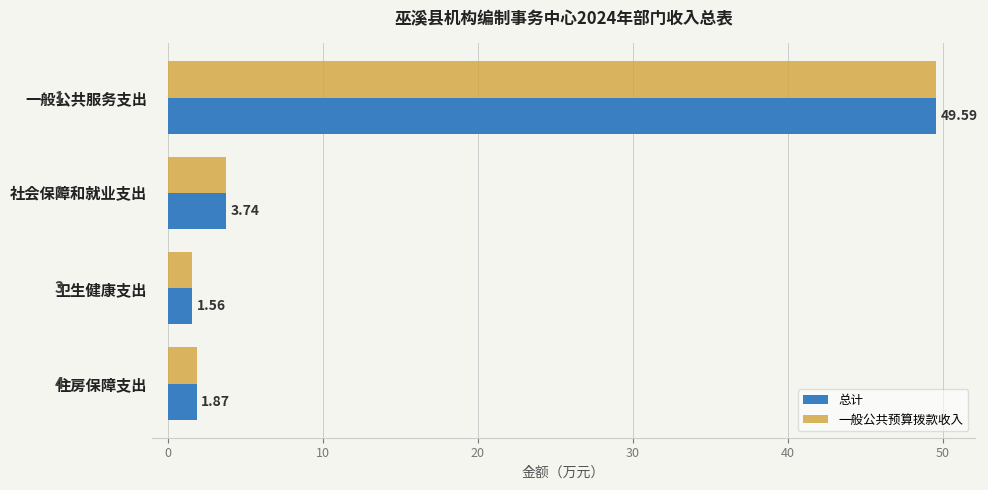

Is the value of 一般公共预算拨款收入 at 住房保障支出 greater than the value of 总计 at 一般公共服务支出?

No